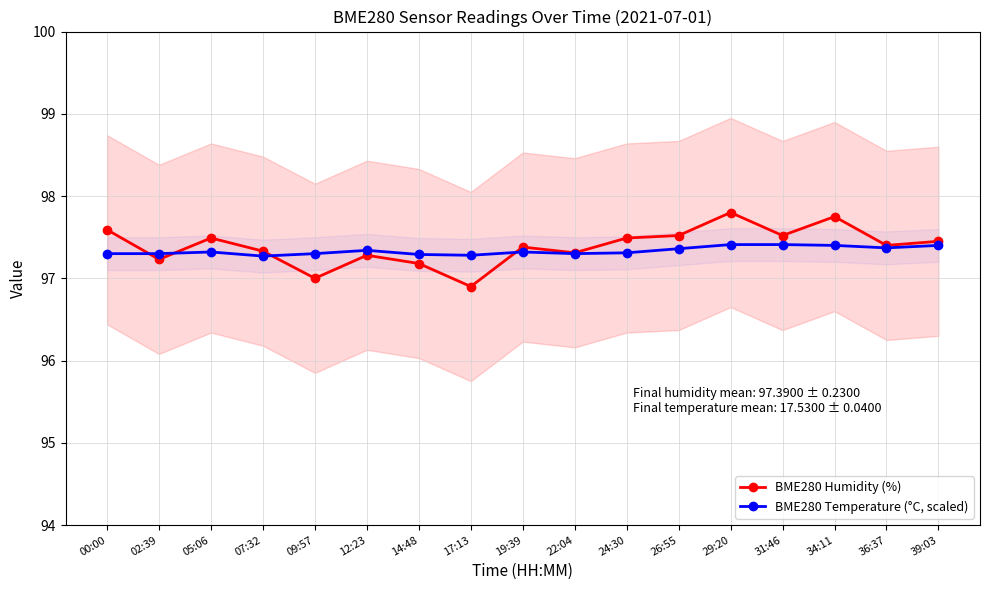

List the labels in order of BME280 Temperature (°C, scaled) value, largest first.

29:20, 31:46, 34:11, 39:03, 36:37, 26:55, 12:23, 05:06, 19:39, 24:30, 00:00, 02:39, 09:57, 22:04, 14:48, 17:13, 07:32